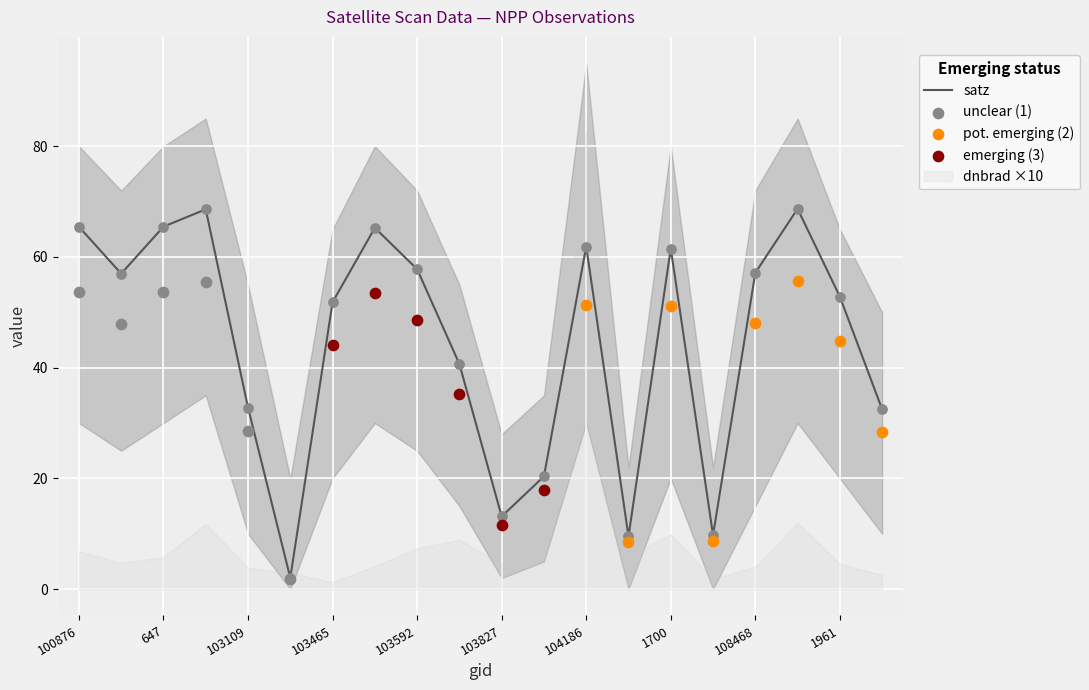

What is the highest value of the satz series?

68.7